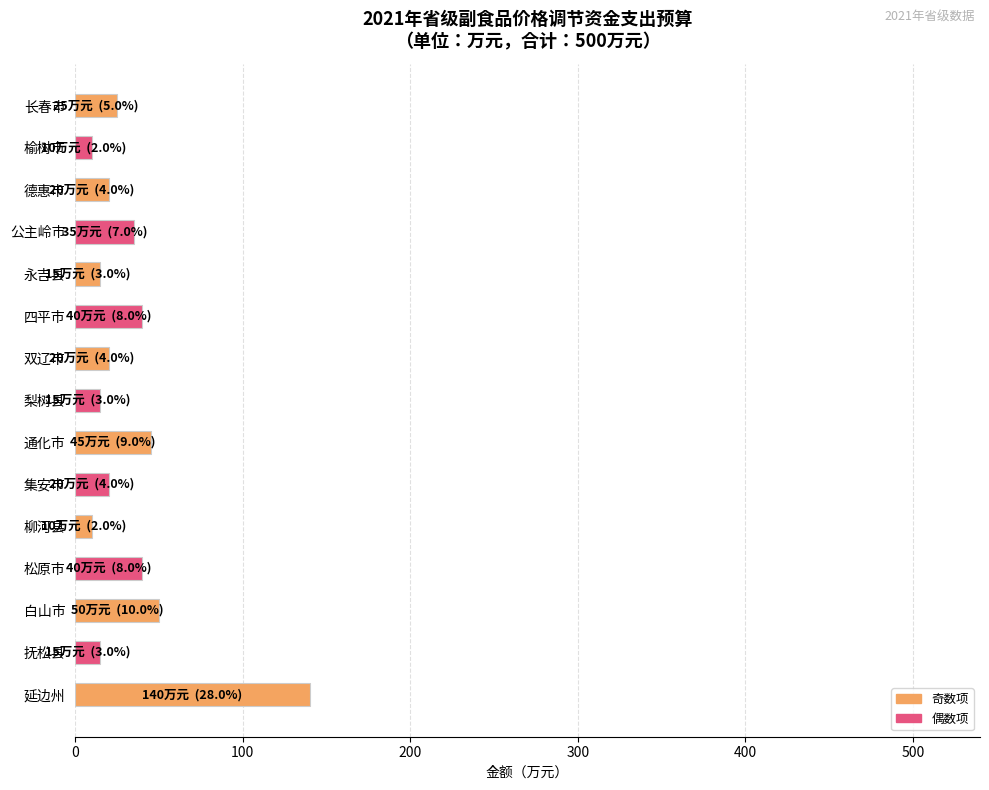

What is the minimum value shown in the chart?

10